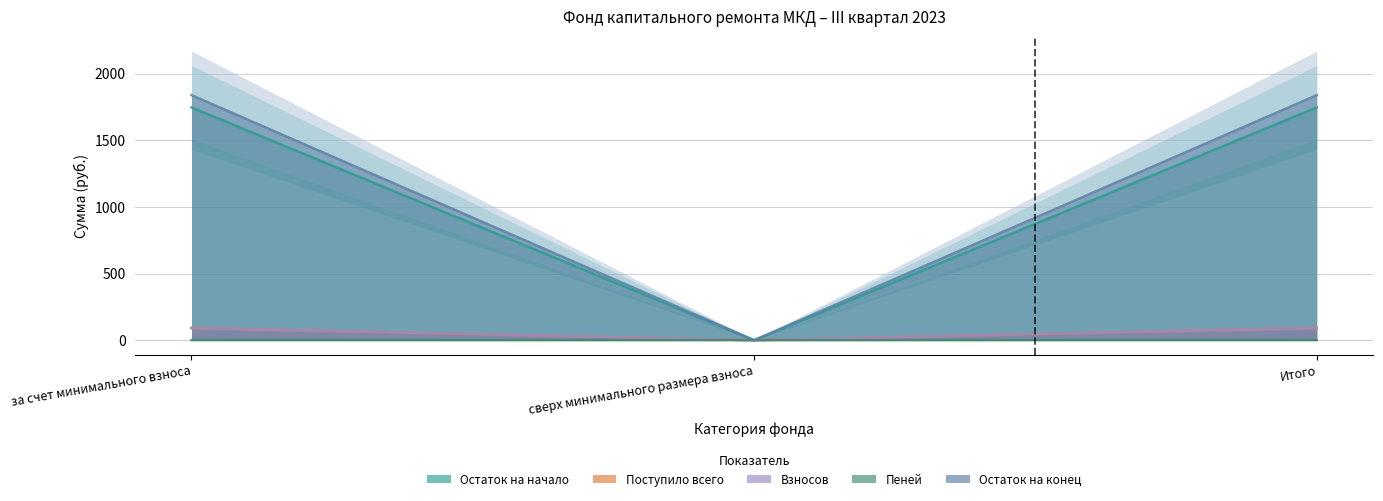

What is the value of the Поступило всего point at the 1st from the left?

92.0